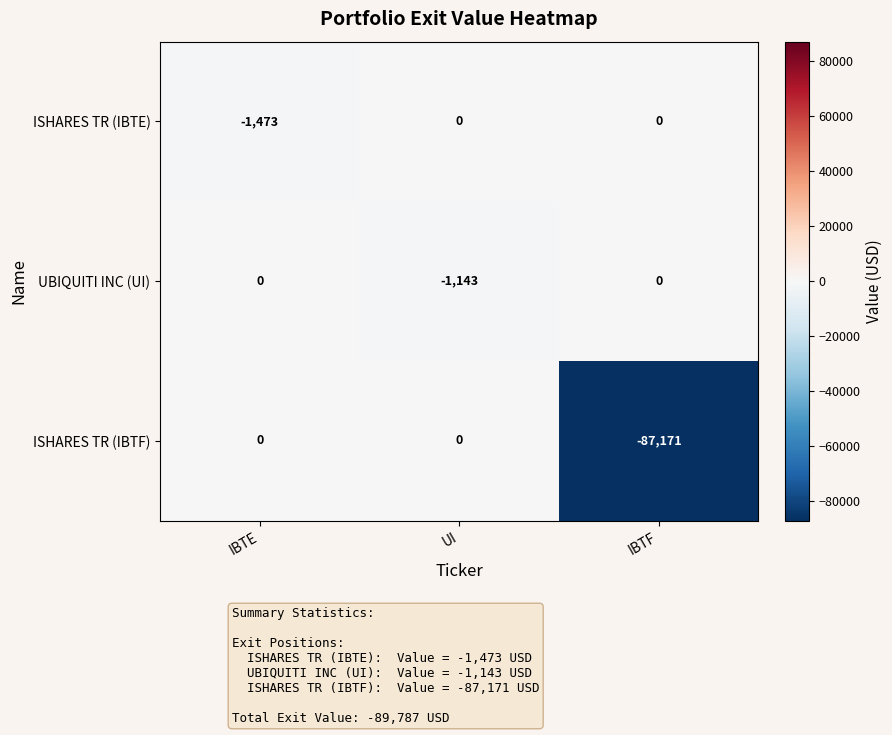

Is the value of ISHARES TR (IBTF) at IBTF greater than the value of ISHARES TR (IBTE) at IBTF?

No